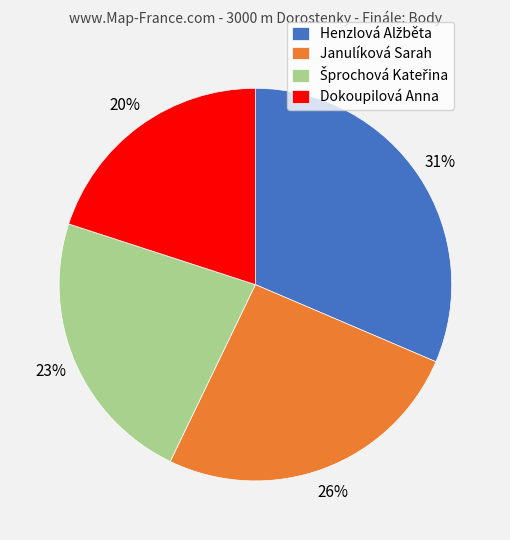

Which slice is the smallest?

Dokoupilová Anna